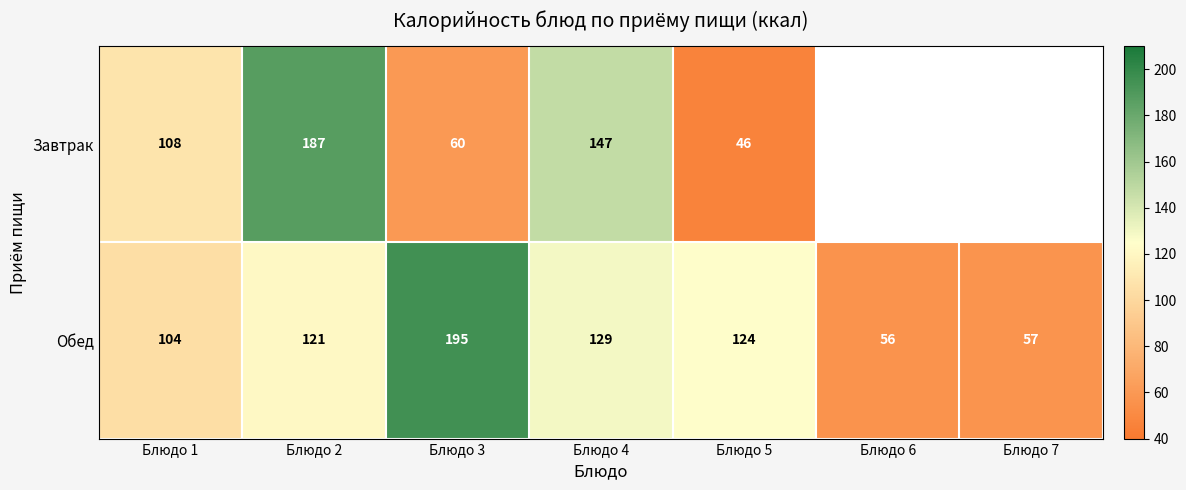

What is the sum of the Обед values at Блюдо 1 and Блюдо 4?

233